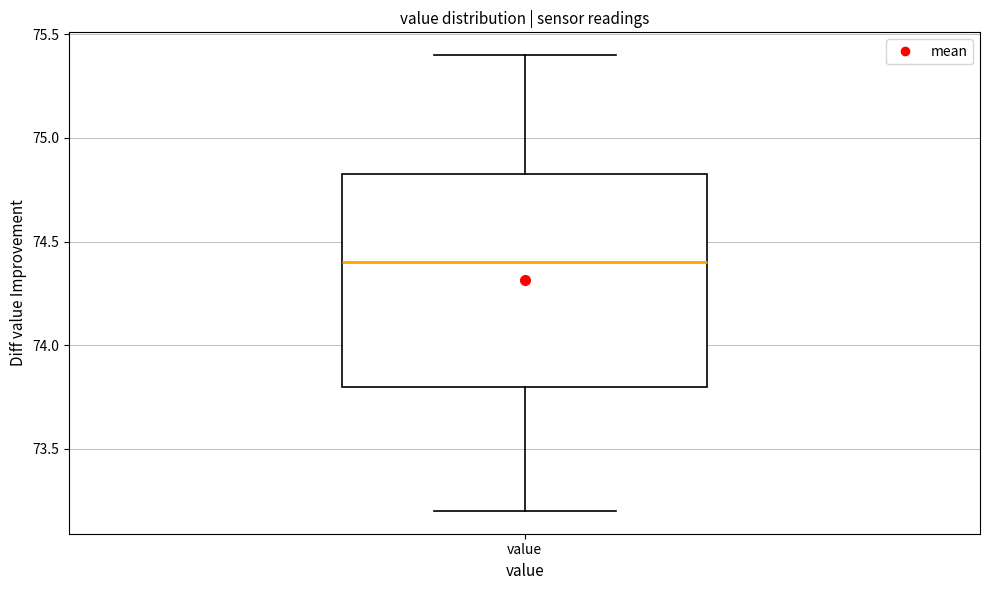

Where does the upper whisker of the box for value end on the y-axis? The values are not printed on the chart, so give them approximately, as read against the axis.

75.40